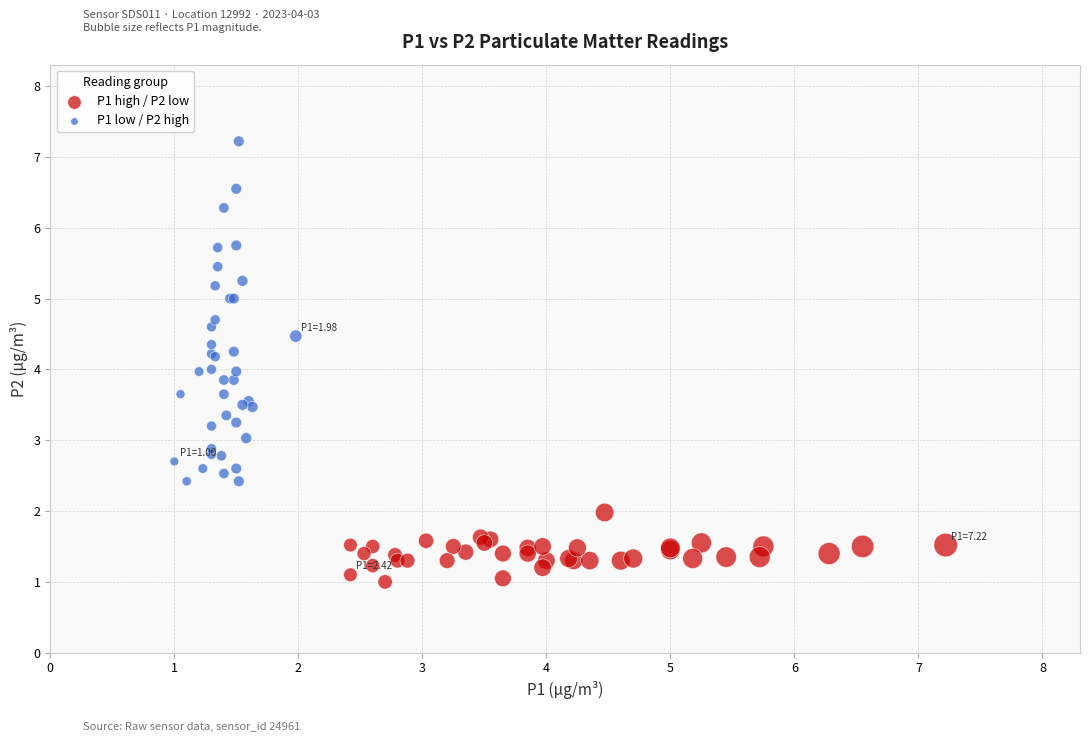

Which series reaches the maximum Y coordinate?

P1 low / P2 high